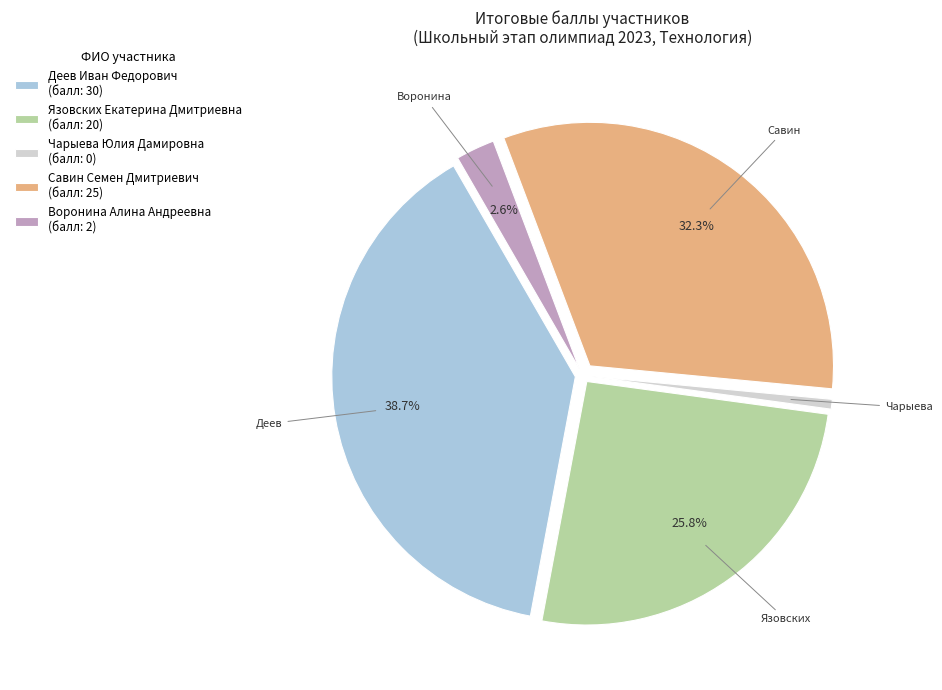

Is there a majority slice in this chart?

No